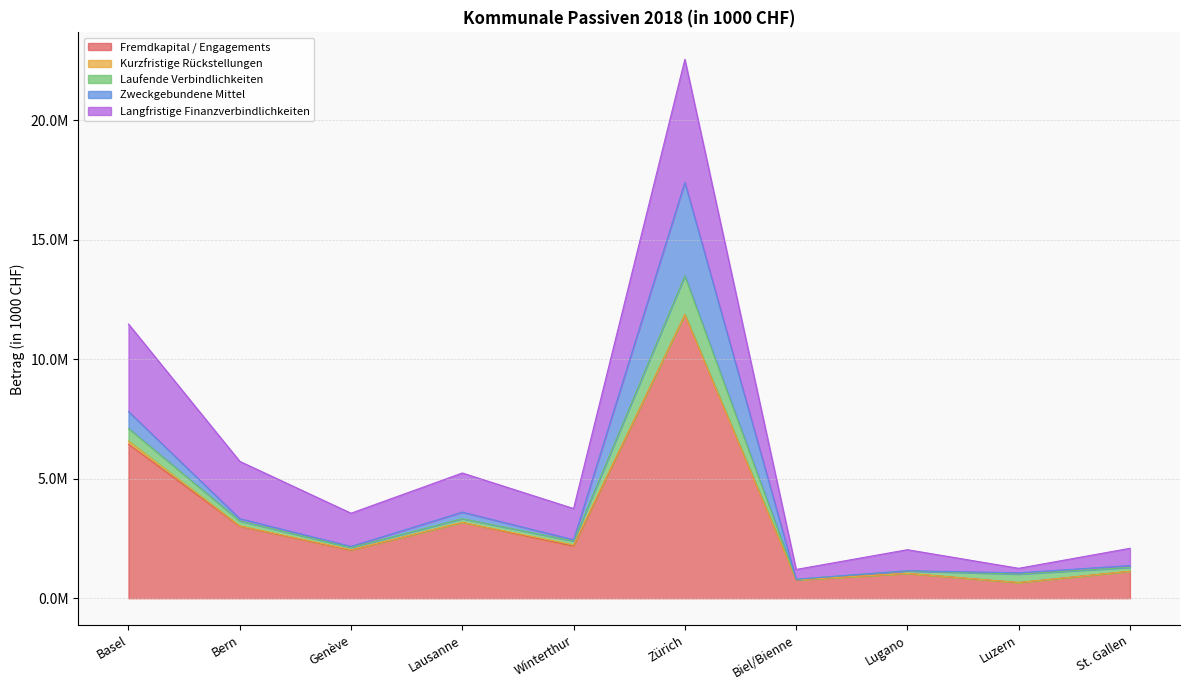

At how many categories does at least one series exceed 2990416?

4